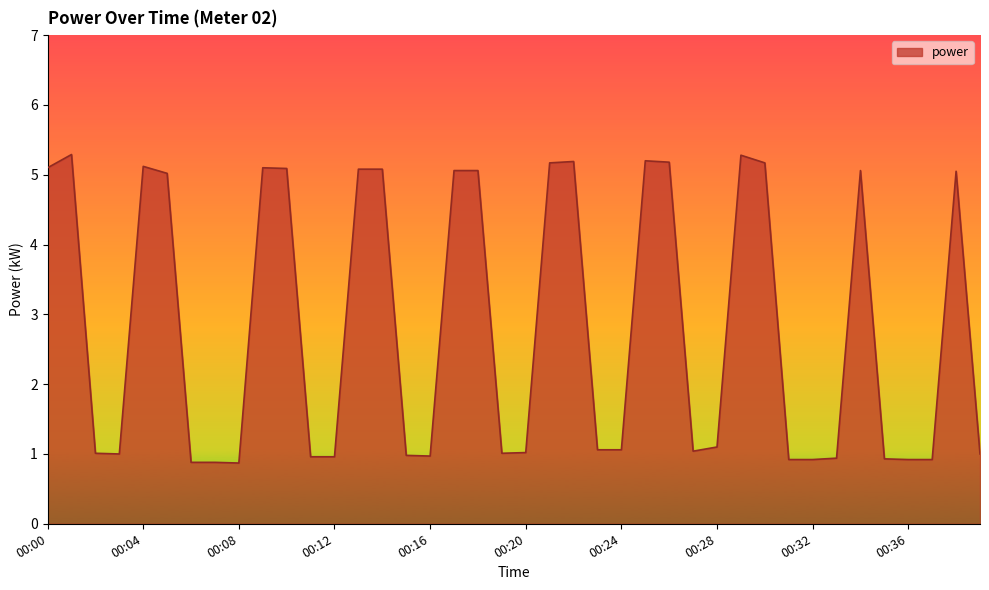

What is the smallest value displayed?

0.9